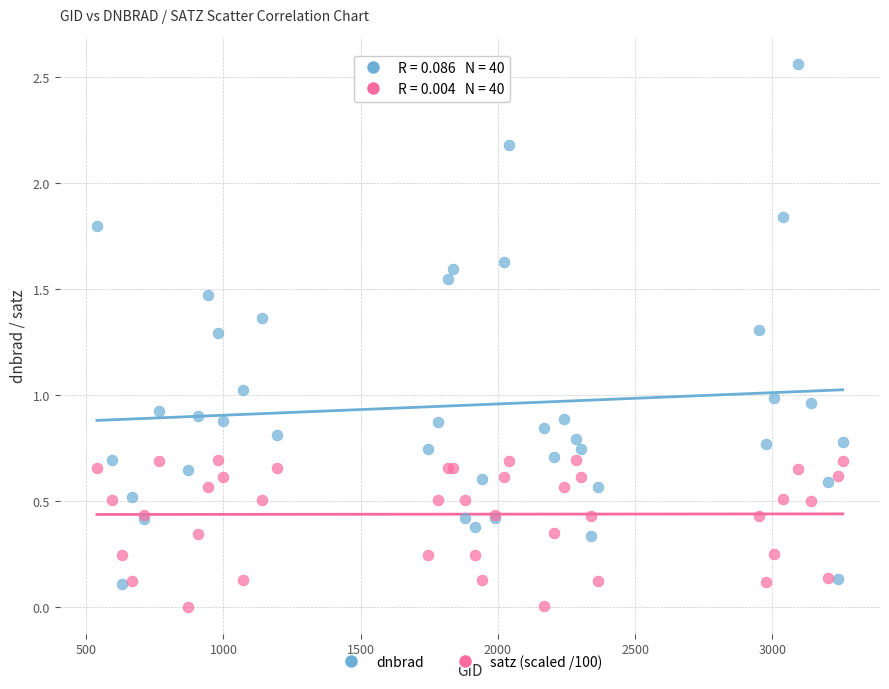

What are all the series names shown in the legend?

dnbrad, satz (scaled /100)